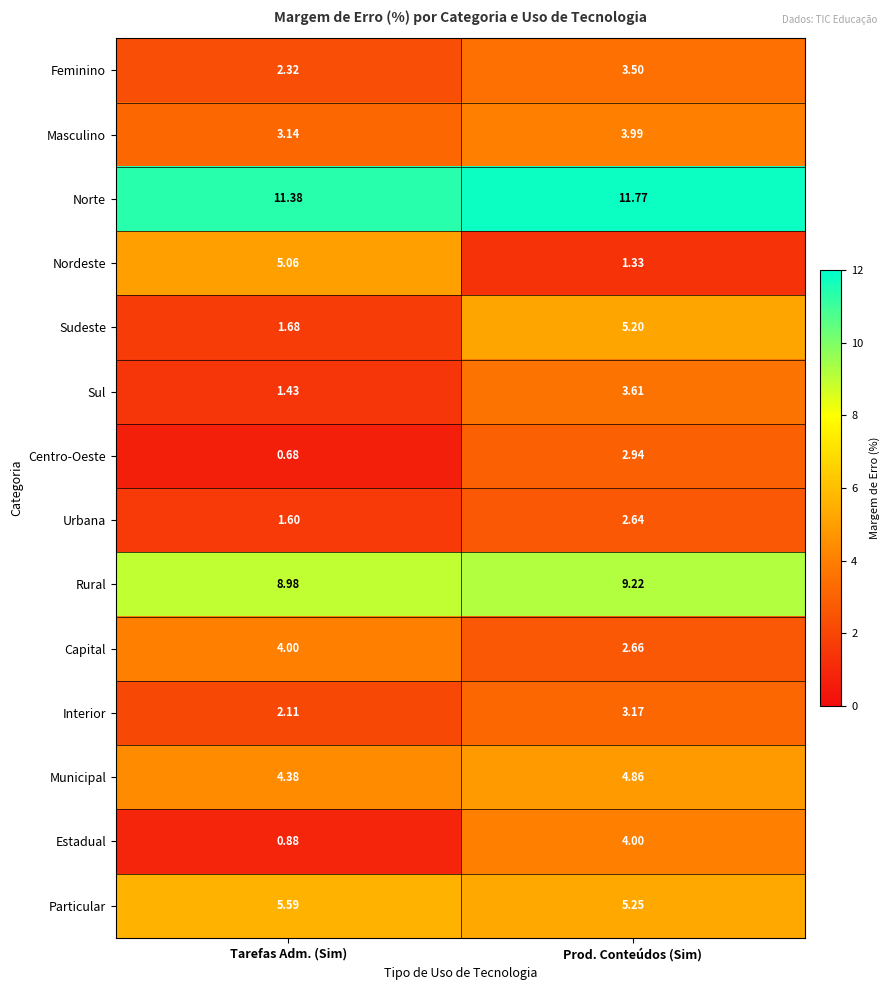

Which series has the largest range (max minus min)?

Nordeste